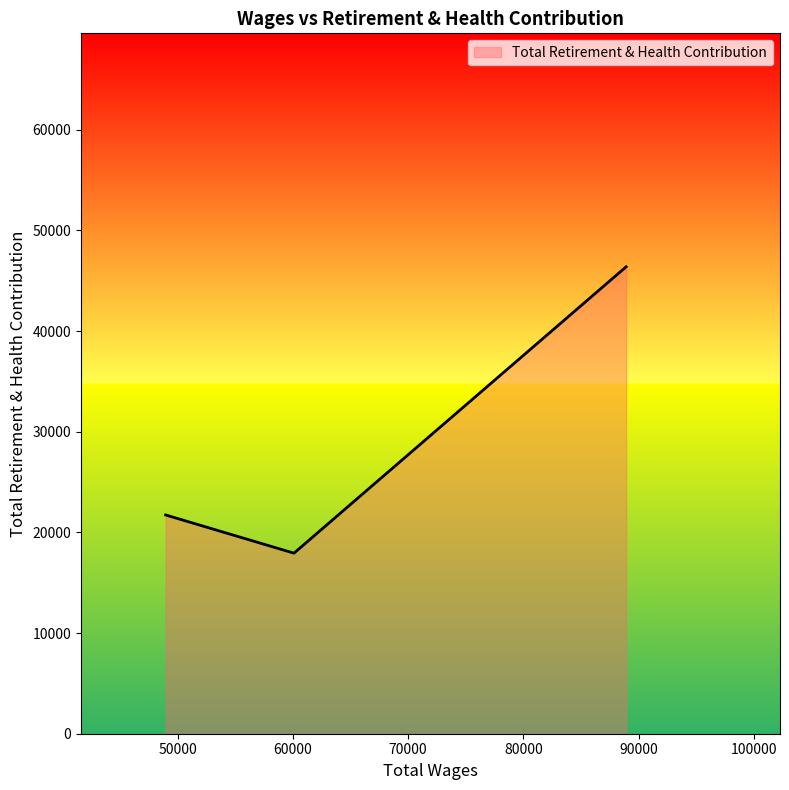

What is the sum of all values?

86051